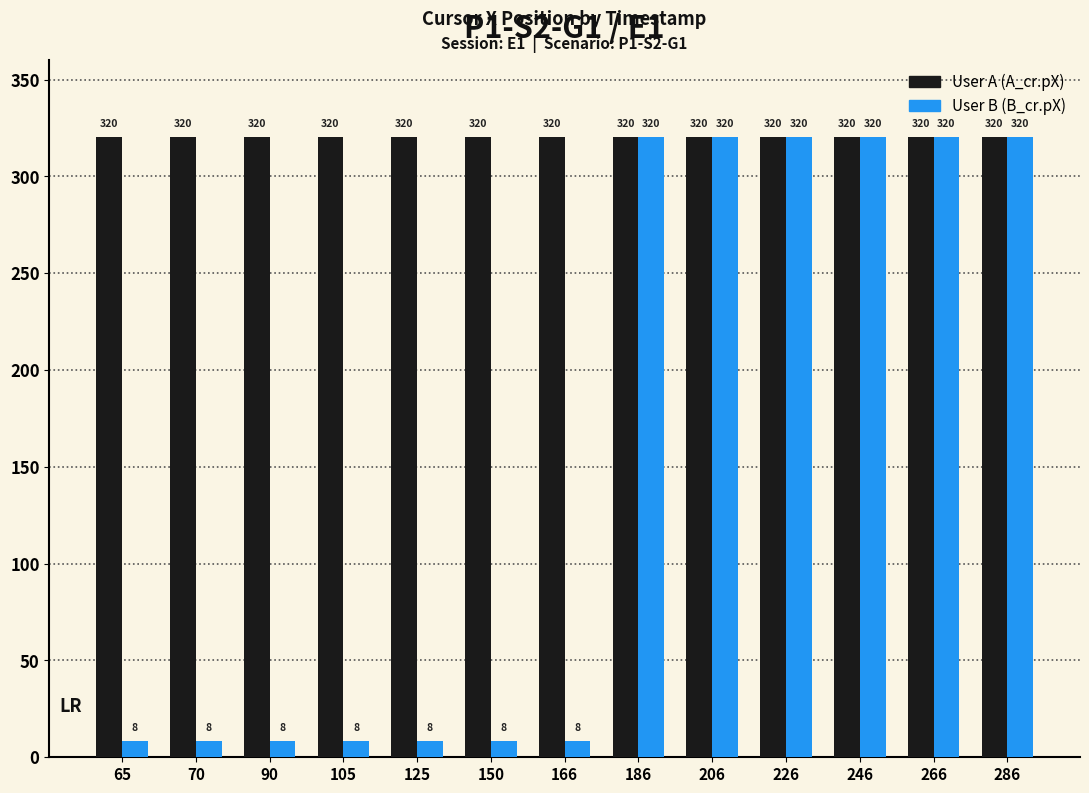

What is the highest value of the User B (B_cr.pX) series?

320.3